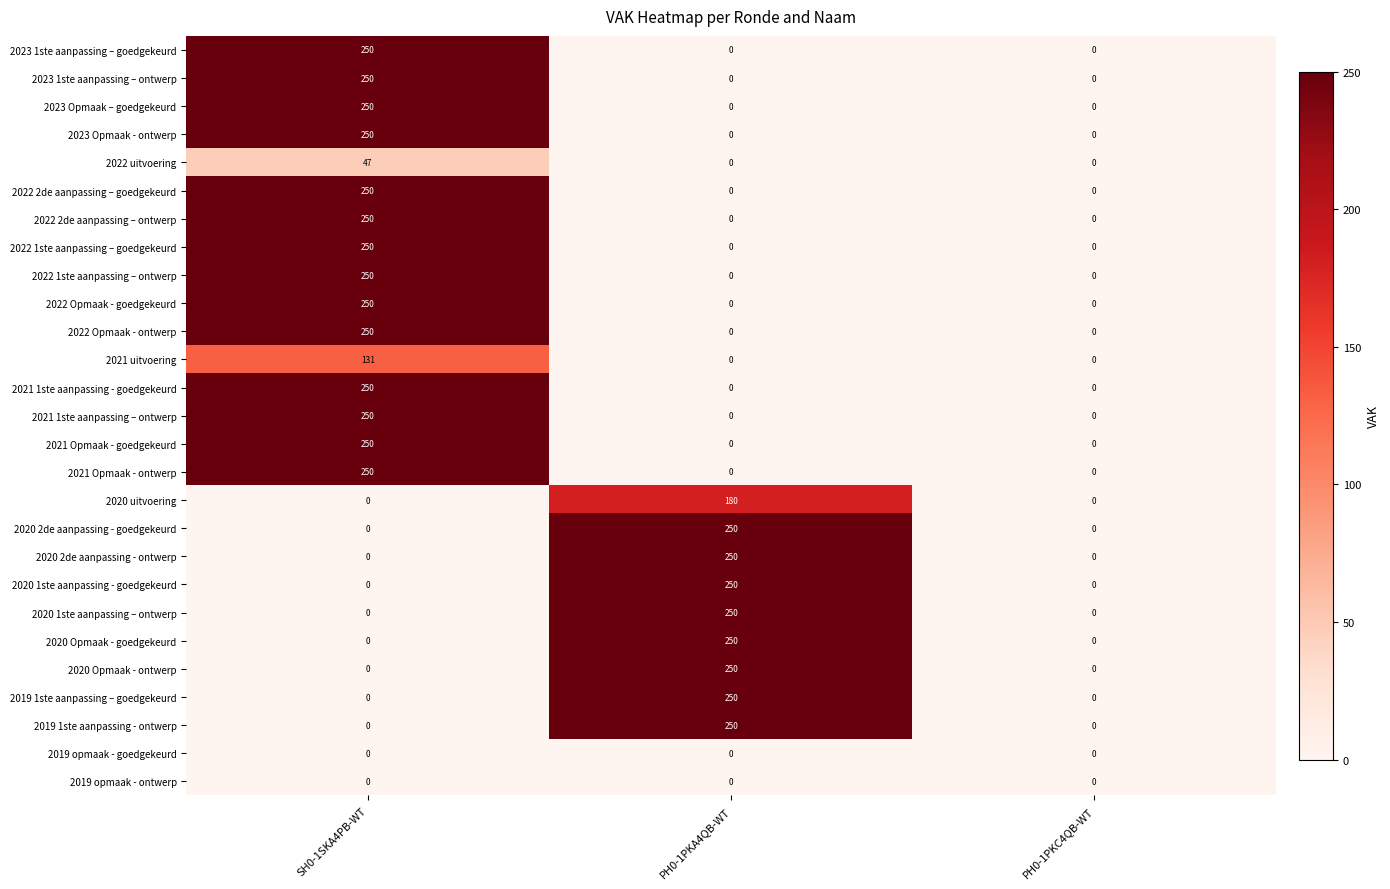

What is the approximate value of 2020 Opmaak - ontwerp at PH0-1PKA4QB-WT, to the nearest 10?

250